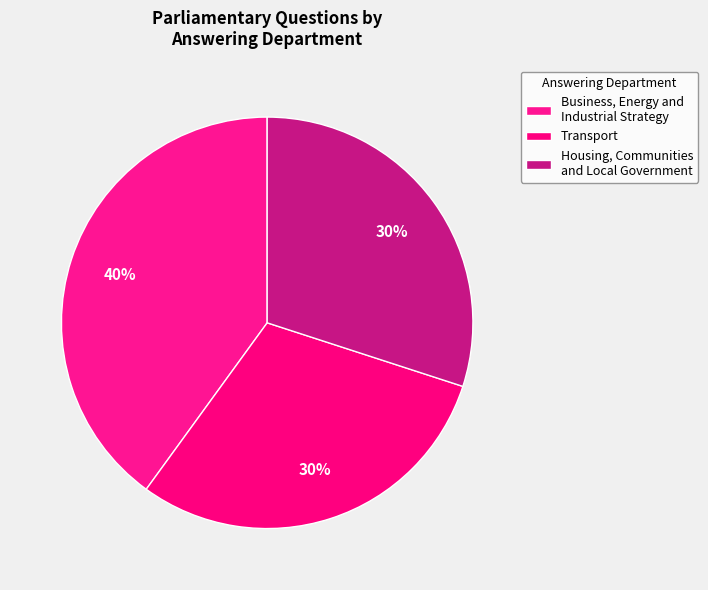

Does any single category account for the majority?

No